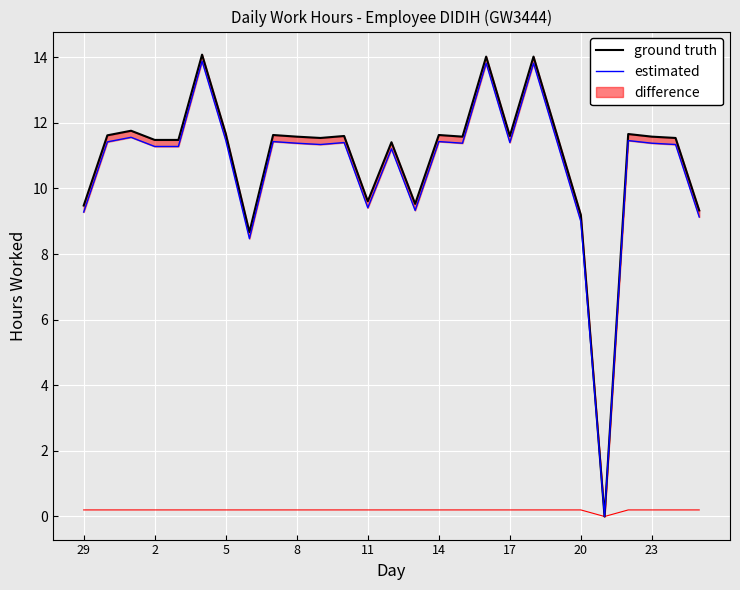

Which series has the largest total across all categories?

ground truth